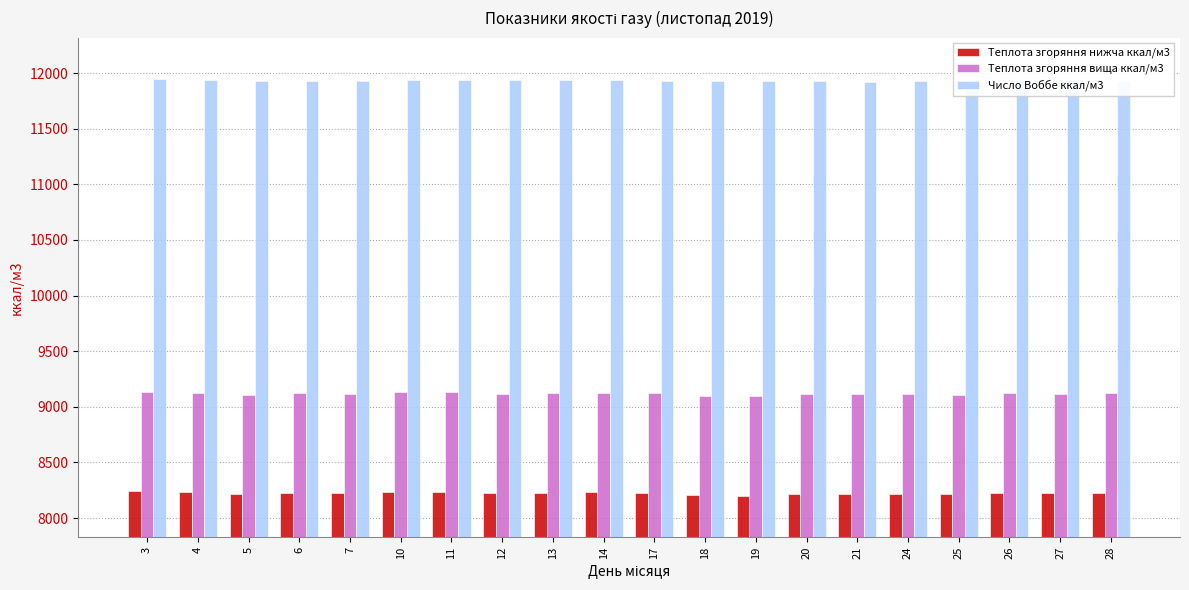

At 10, list the series in order from largest to smallest.

Число Воббе ккал/м3, Теплота згоряння вища ккал/м3, Теплота згоряння нижча ккал/м3